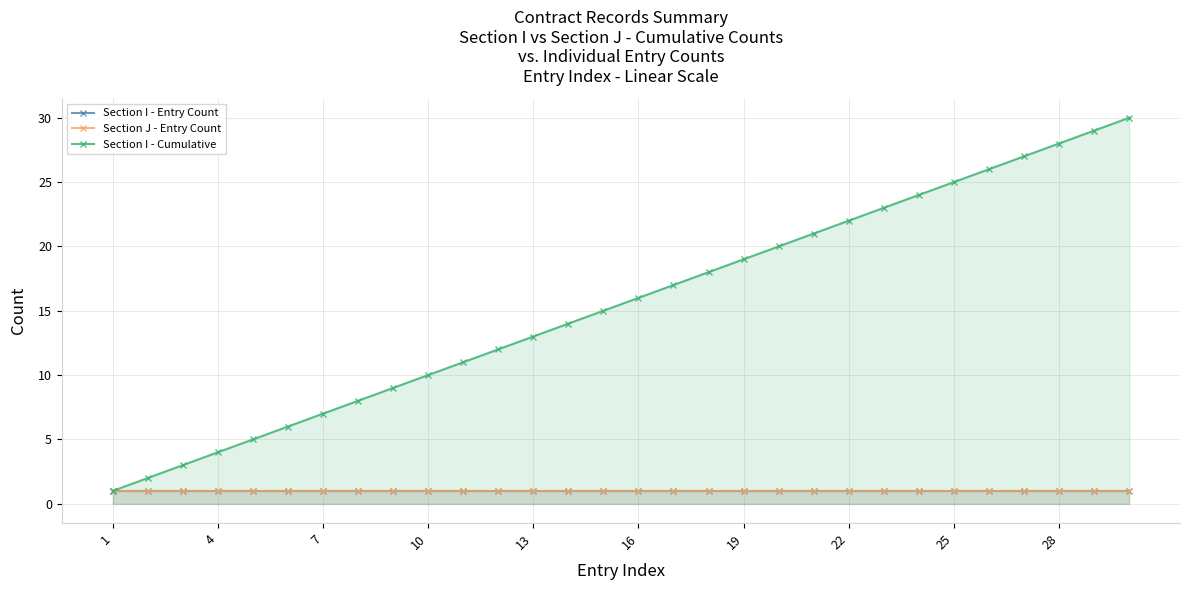

True or false: Section I - Cumulative has more than 2 points higher than both neighbors.

False